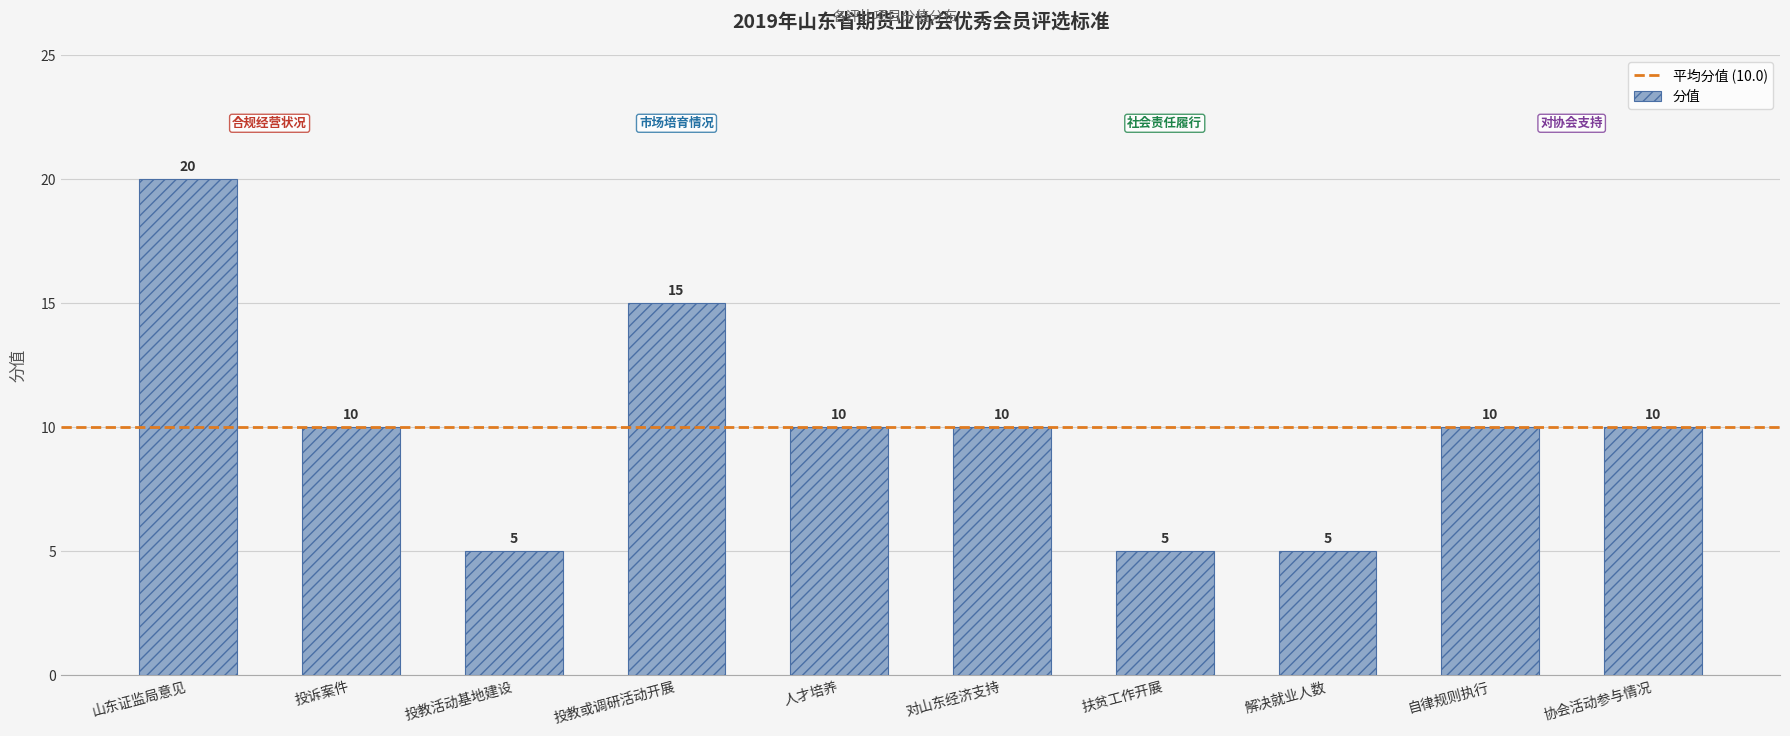

The chart shows a value of 4 at 投诉案件. True or false?

False